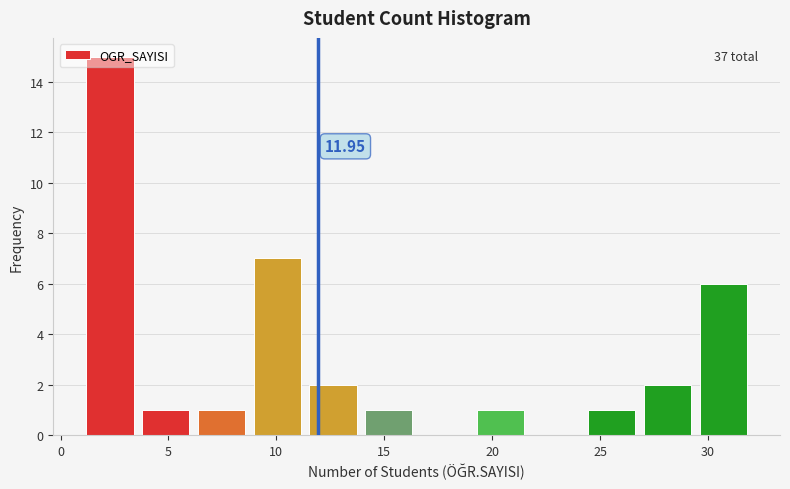

Which range on the x-axis has the tallest bar?

1.0 to 3.5